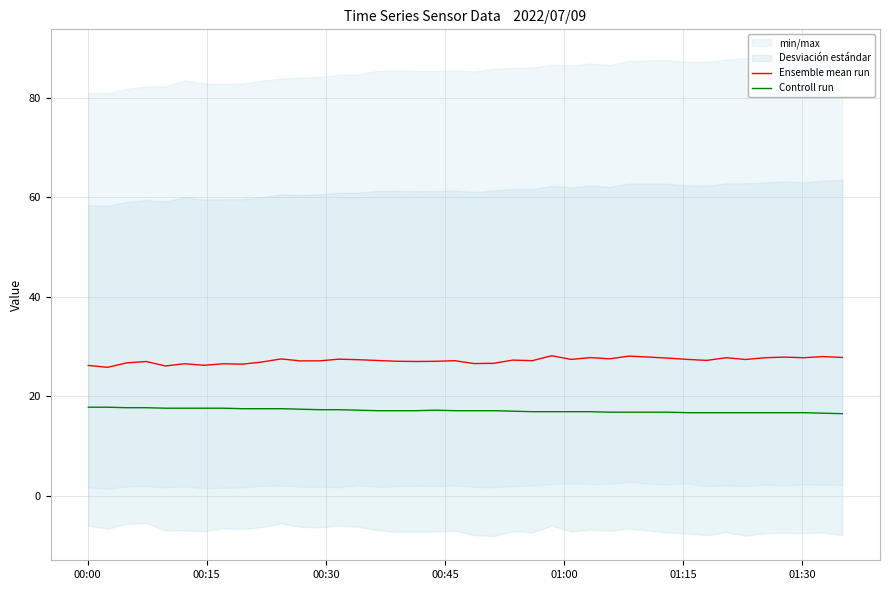

What is the minimum value for Controll run?

16.5